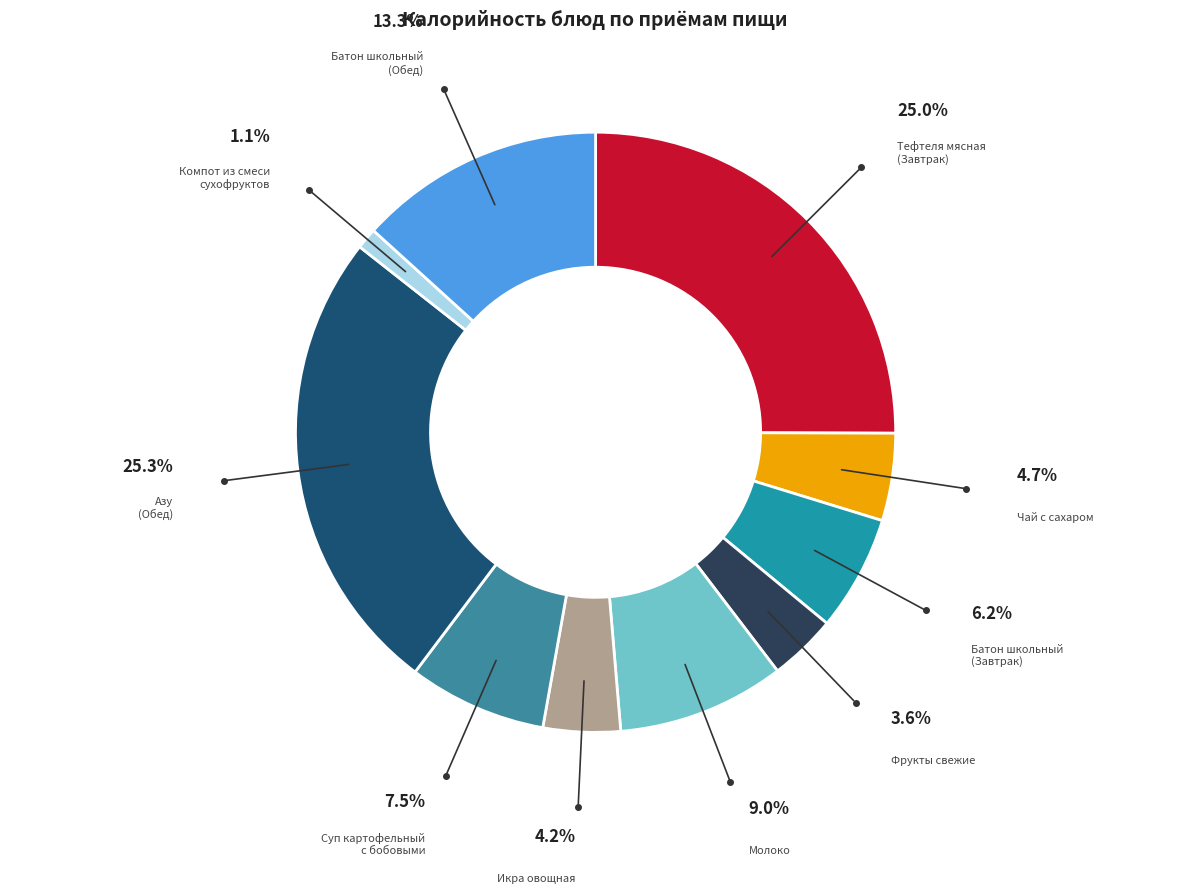

Combined, do Батон школьный (Завтрак) and Азу (Обед) account for over 50%?

No